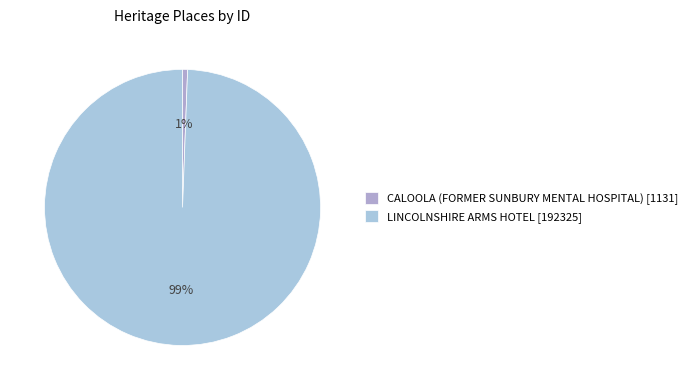

How much of the chart is everything except CALOOLA (FORMER SUNBURY MENTAL HOSPITAL)?

99.4%